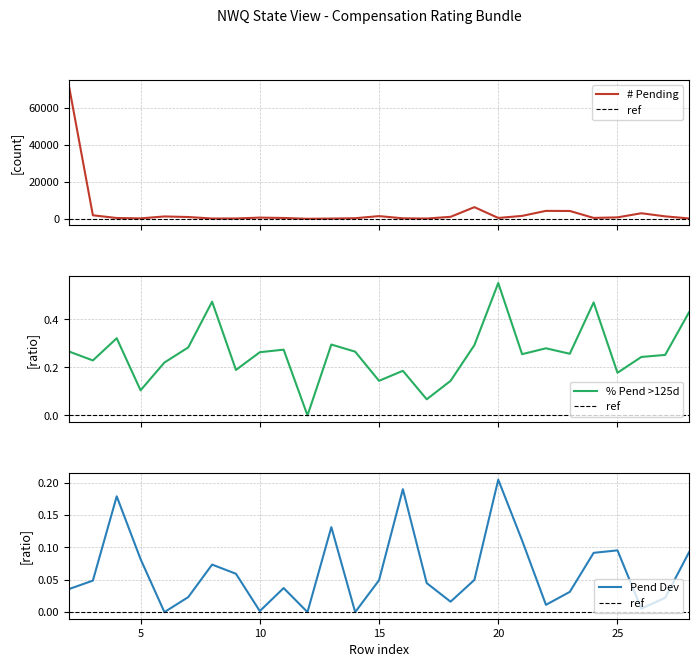

True or false: # Pending and Pending Development cross at least once.

False